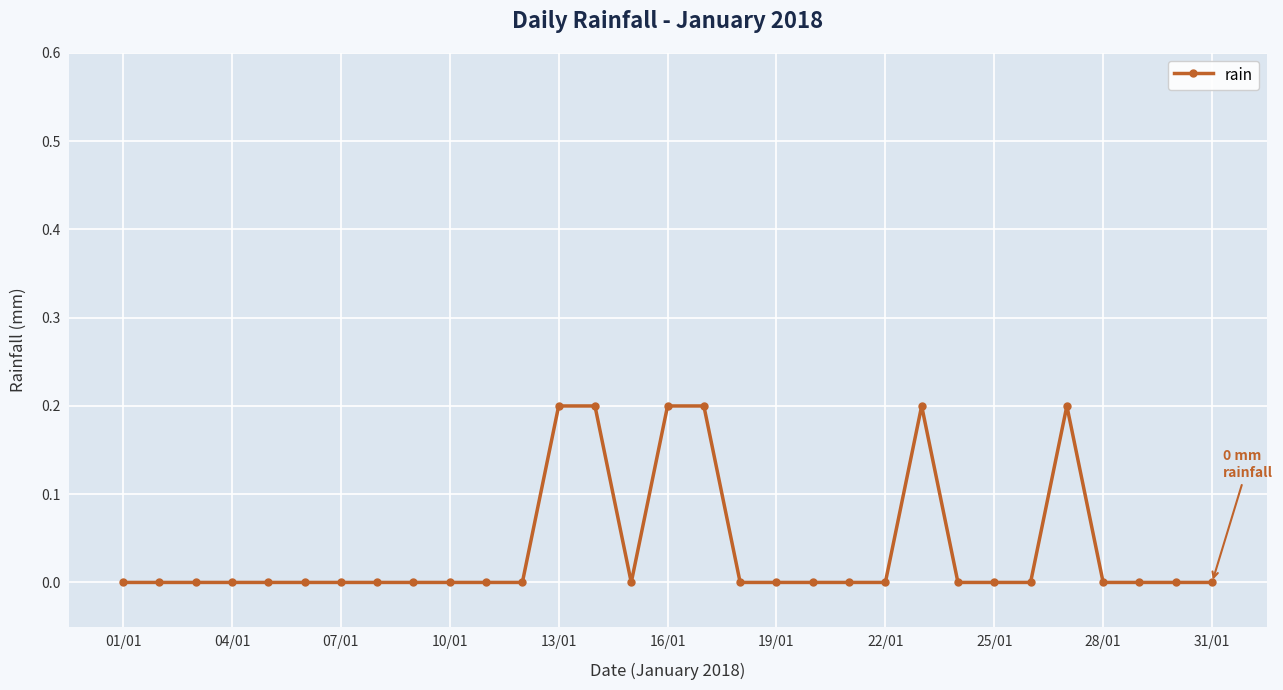

Is this an area chart (filled region under the line)?

No